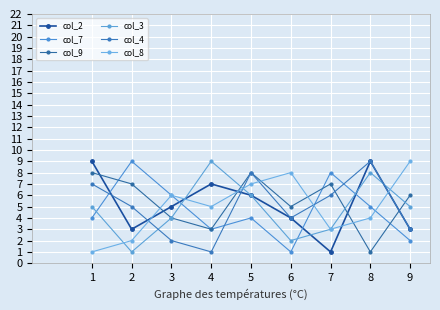

What is the spread (max minus min) of values at 8?

8